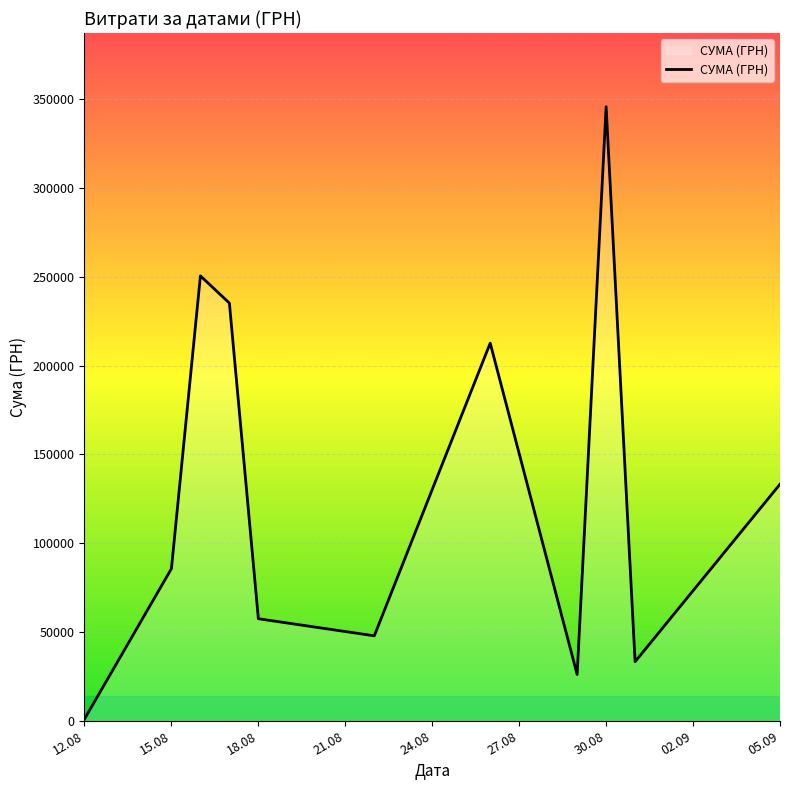

How many distinct data groups are displayed?

1